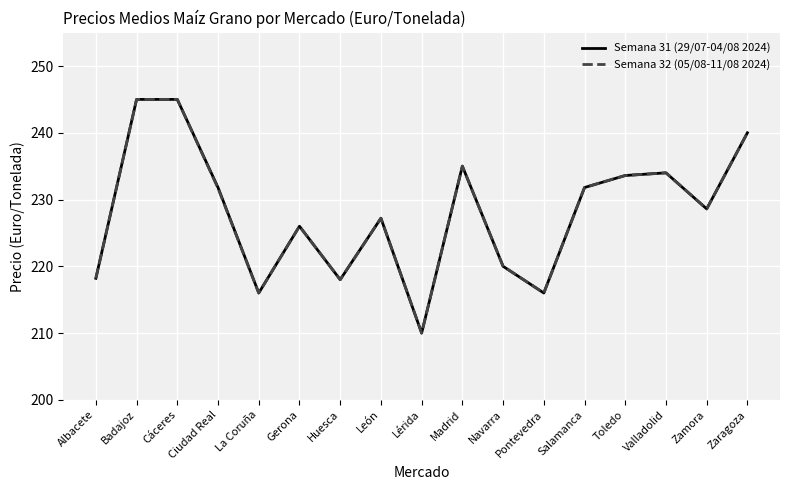

What position from the right is La Coruña?

13